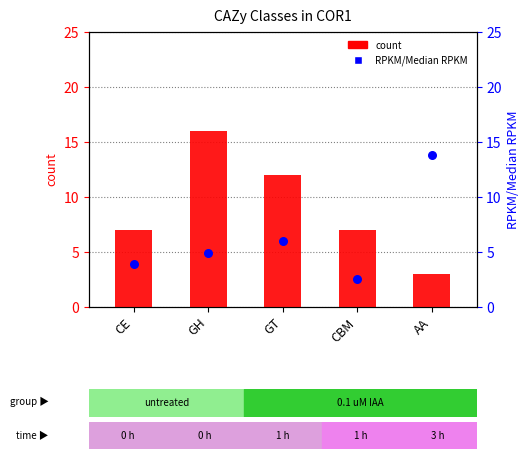

Which series contains the lowest Y value?

RPKM/Median RPKM